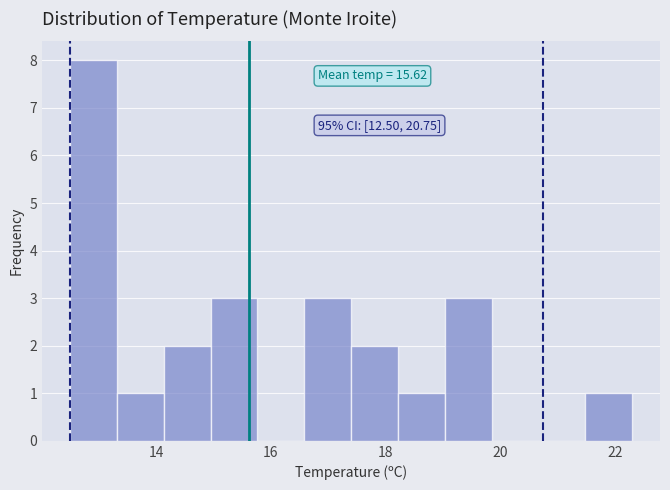

Over which range of the x-axis is the bar tallest?

12.6 to 13.4